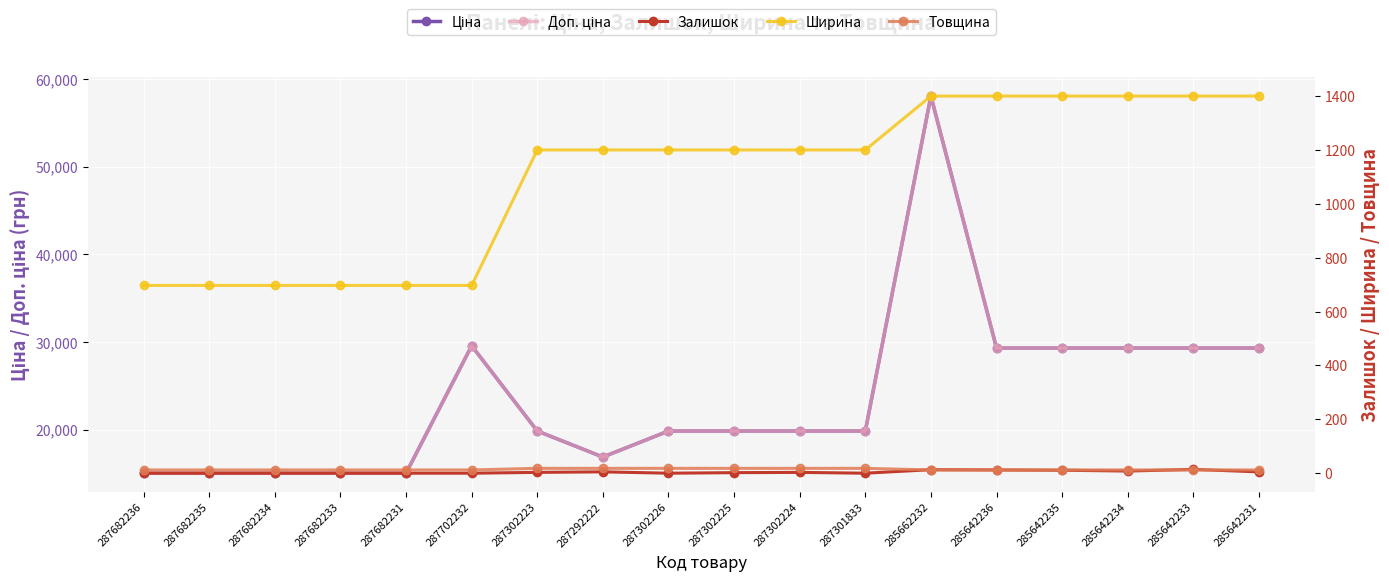

Reading left to right, transcribe all the data shown in this chart.

Ціна: 287682236=15019.2	287682235=15019.2	287682234=15019.2	287682233=15019.2	287682231=15019.2	287702232=29548.9	287302223=19831.1	287292222=16863.2	287302226=19831.1	287302225=19831.1	287302224=19831.1	287301833=19831.1	285662232=58037.0	285642236=29294.9	285642235=29294.9	285642234=29294.9	285642233=29294.9	285642231=29294.9
Доп. ціна: 287682236=15019.2	287682235=15019.2	287682234=15019.2	287682233=15019.2	287682231=15019.2	287702232=29548.9	287302223=19831.1	287292222=16863.2	287302226=19831.1	287302225=19831.1	287302224=19831.1	287301833=19831.1	285662232=58037.0	285642236=29294.9	285642235=29294.9	285642234=29294.9	285642233=29294.9	285642231=29294.9
Залишок: 287682236=0.0	287682235=0.0	287682234=0.0	287682233=0.0	287682231=0.0	287702232=0.0	287302223=3.0	287292222=5.0	287302226=0.0	287302225=2.0	287302224=3.0	287301833=0.0	285662232=13.0	285642236=12.0	285642235=11.0	285642234=8.0	285642233=14.0	285642231=5.0
Ширина: 287682236=697.0	287682235=697.0	287682234=697.0	287682233=697.0	287682231=697.0	287702232=697.0	287302223=1200.0	287292222=1200.0	287302226=1200.0	287302225=1200.0	287302224=1200.0	287301833=1200.0	285662232=1400.0	285642236=1400.0	285642235=1400.0	285642234=1400.0	285642233=1400.0	285642231=1400.0
Товщина: 287682236=12.0	287682235=12.0	287682234=12.0	287682233=12.0	287682231=12.0	287702232=12.0	287302223=18.0	287292222=18.0	287302226=18.0	287302225=18.0	287302224=18.0	287301833=18.0	285662232=12.0	285642236=12.0	285642235=12.0	285642234=12.0	285642233=12.0	285642231=12.0